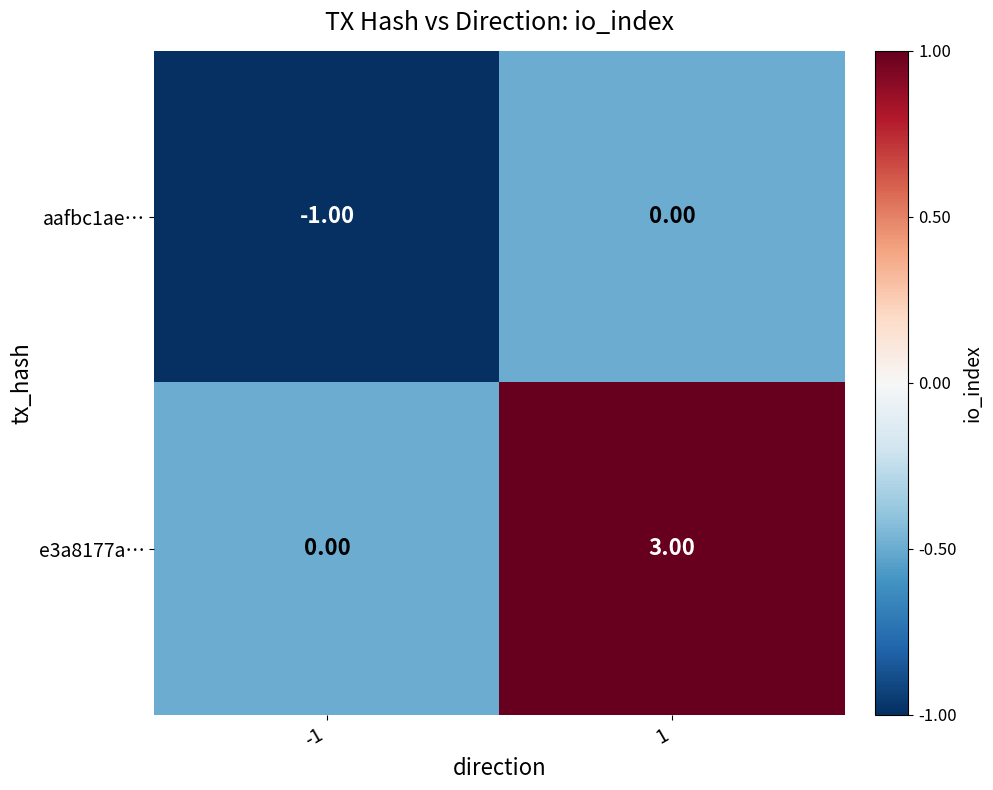

Which series has the largest total across all categories?

e3a8177a…